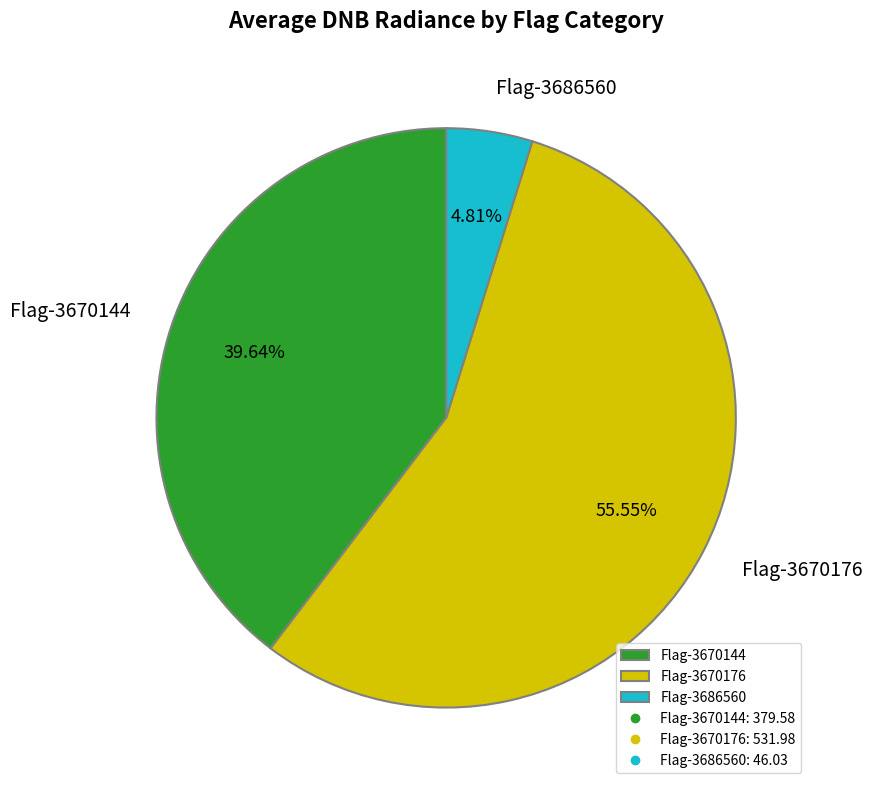

Rank the categories by value from highest to lowest.

Flag-3670176, Flag-3670144, Flag-3686560